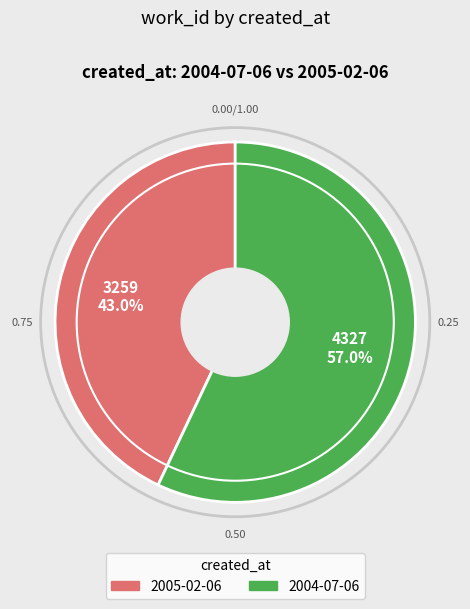

Between 2004-07-06 and 2005-02-06, which is larger?

2004-07-06